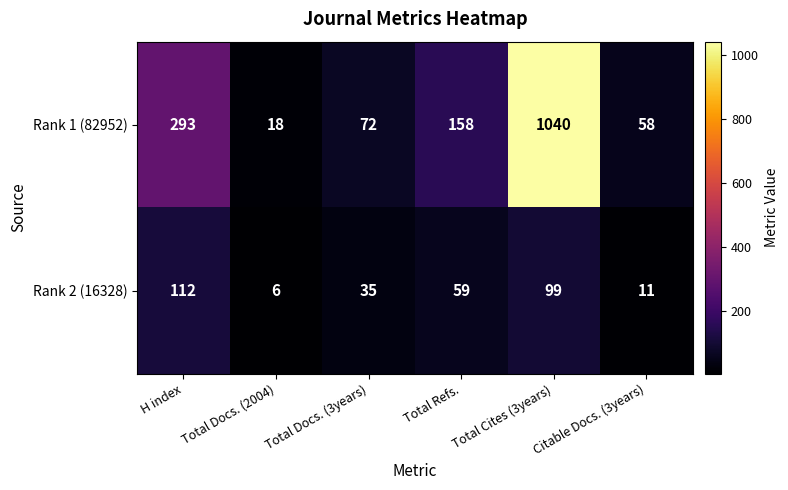

Rank the series by their average value, from highest to lowest.

Rank 1 (82952), Rank 2 (16328)